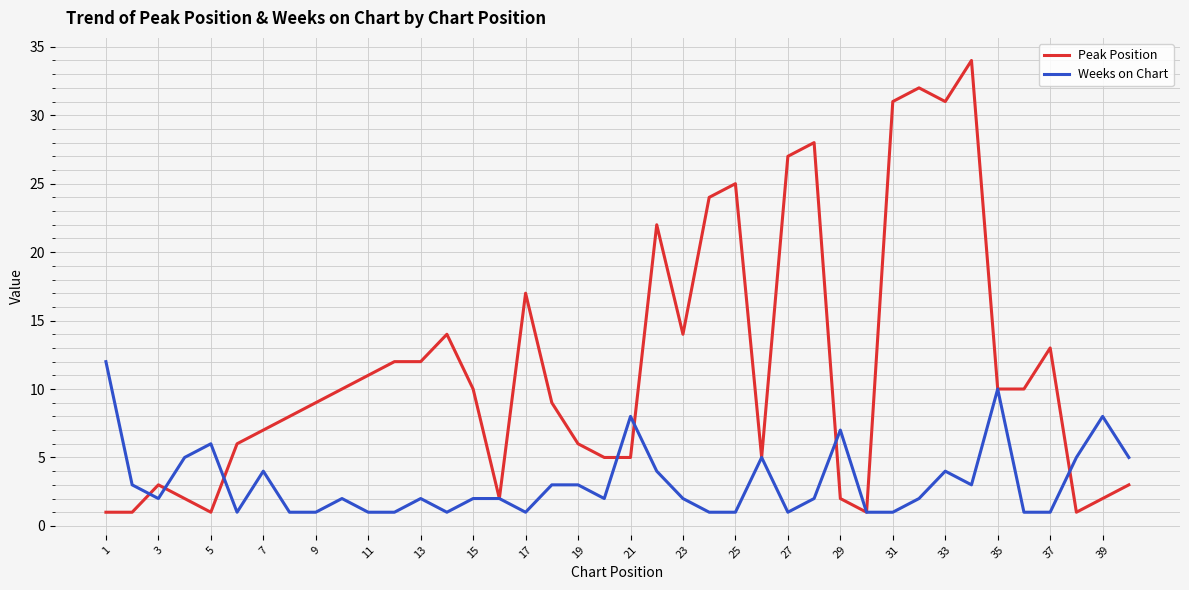

Rank the series by their average value, from lowest to highest.

Weeks on Chart, Peak Position